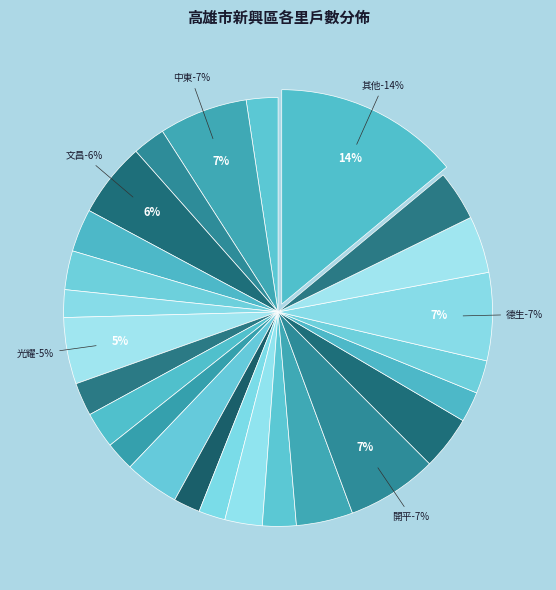

What percentage is NOT represented by 文昌?

94.4%